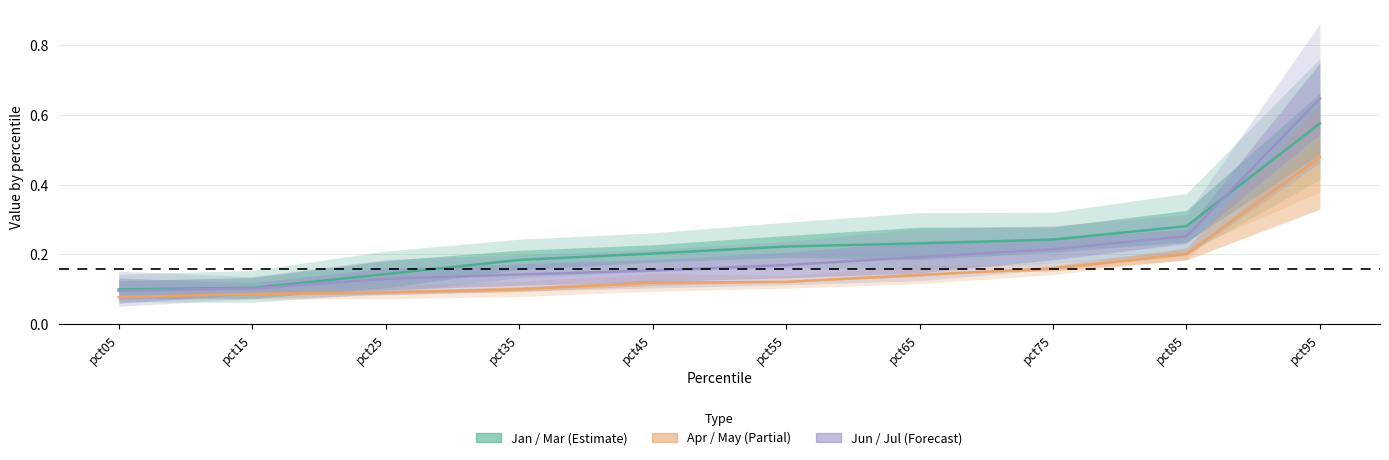

What value does the Jun (Forecast) mid series have at pct25?

0.1